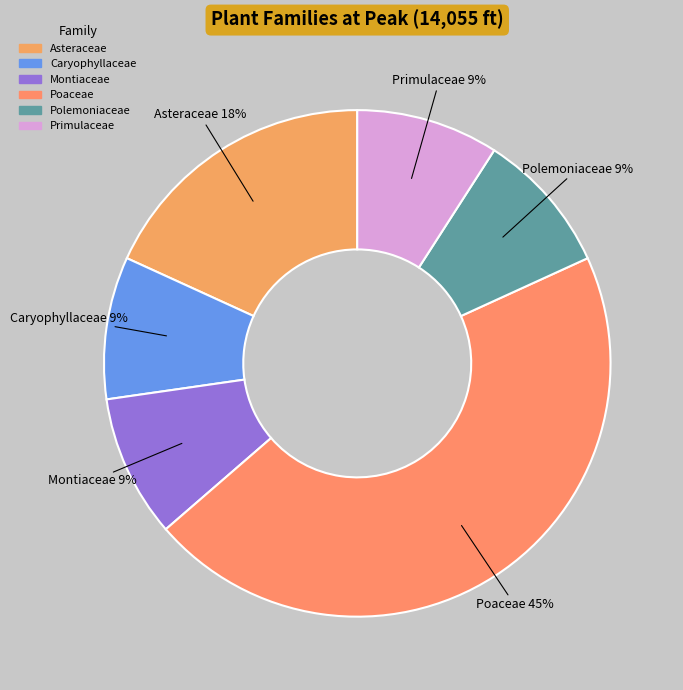

Count the number of slices in the pie.

6